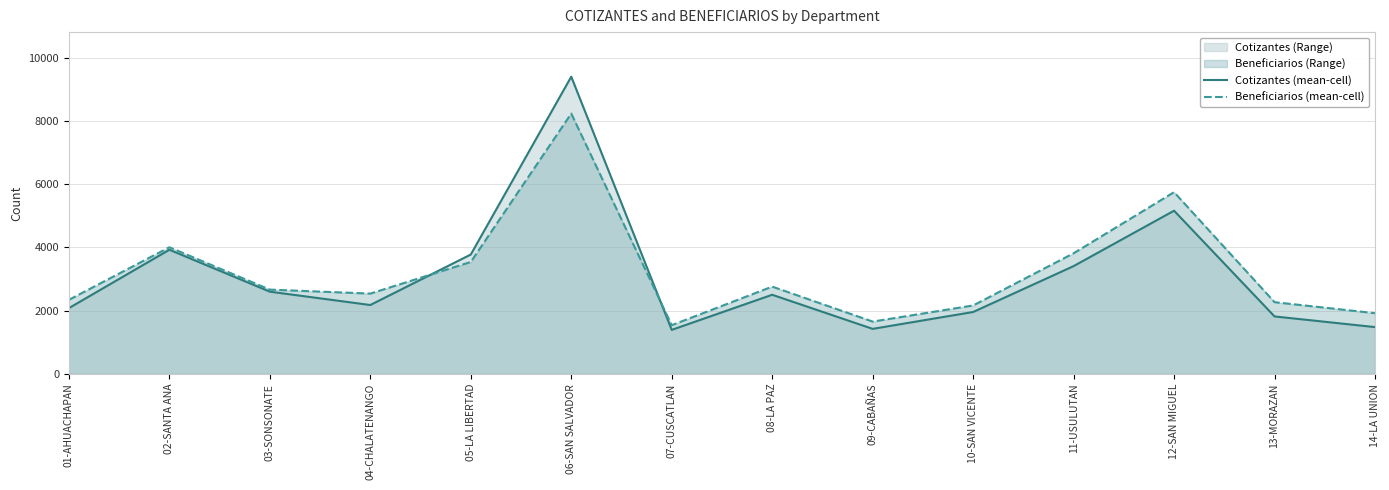

Where does the Cotizantes (mean-cell) series first go above 2502?

02-SANTA ANA